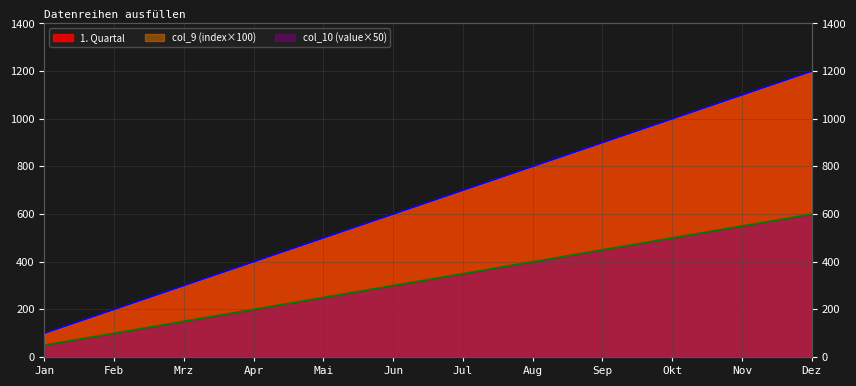

How many data points in 1. Quartal are less than 700?

6